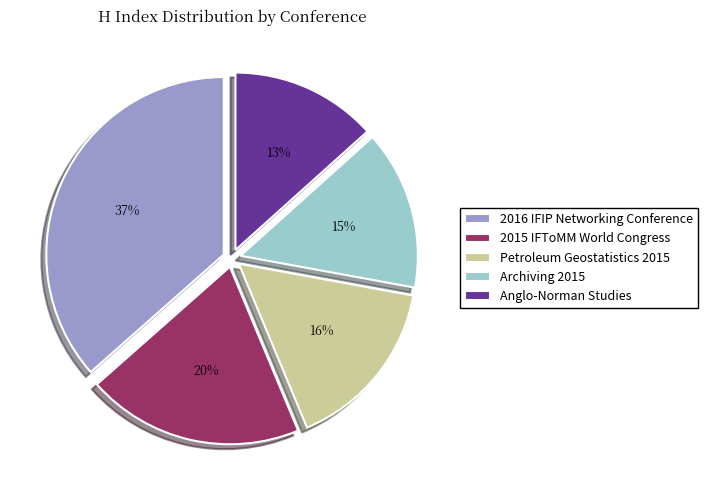

How many slices are in this pie chart?

5